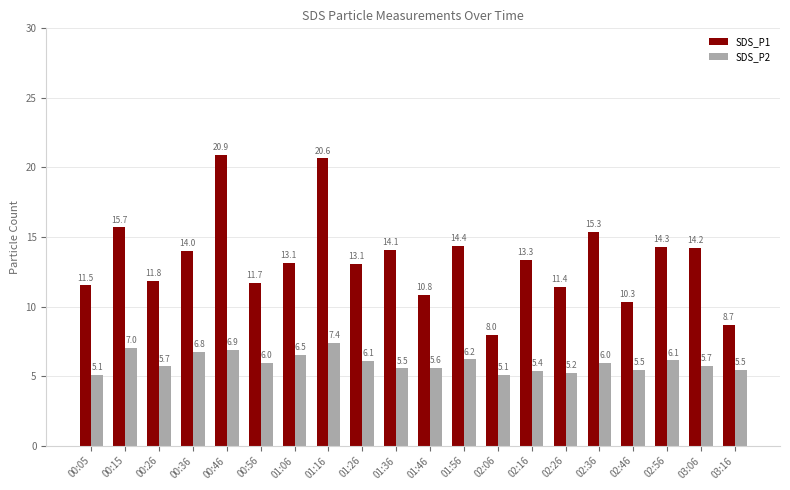

Is it true that SDS_P1 equals 20.3 at 01:36?

False